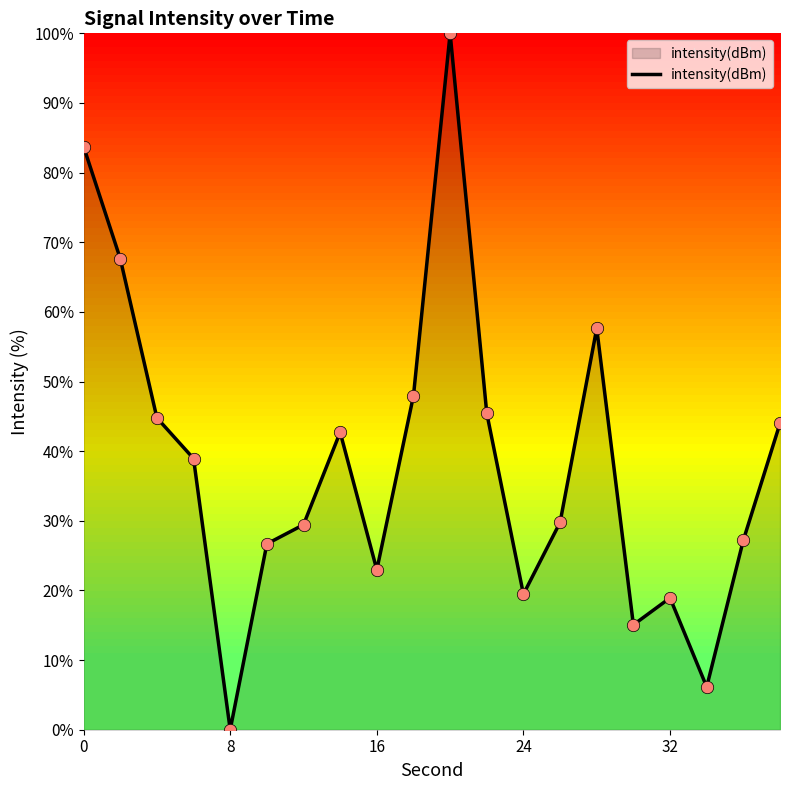

What is the greatest value displayed?

100.0